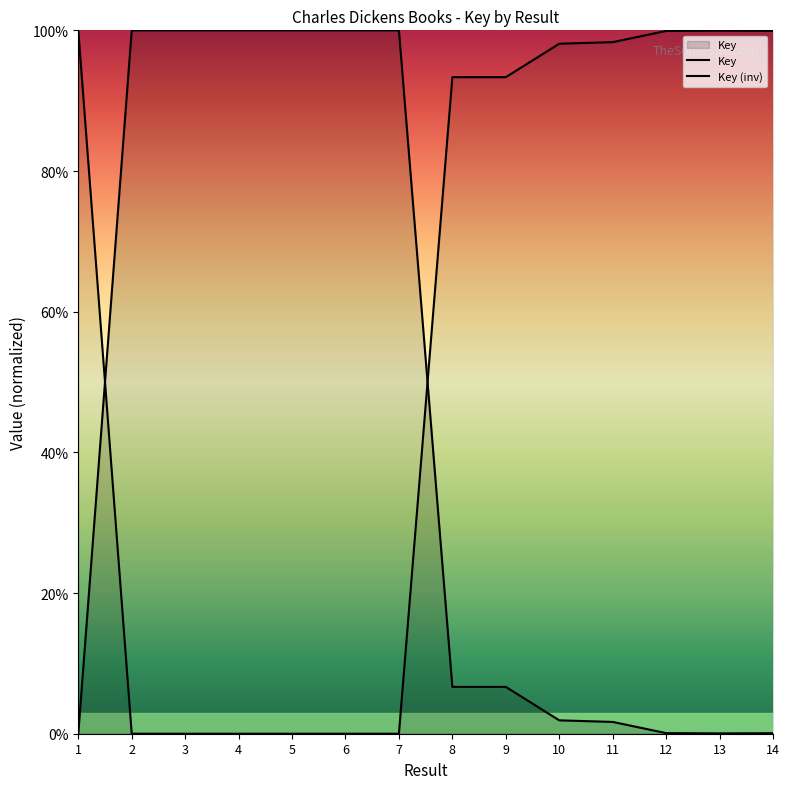

Reading right to left, what are all the values shown in this chart?

14=0.1	13=0.0	12=0.1	11=1.7	10=1.9	9=6.7	8=6.7	7=100.0	6=100.0	5=100.0	4=100.0	3=100.0	2=100.0	1=0.0